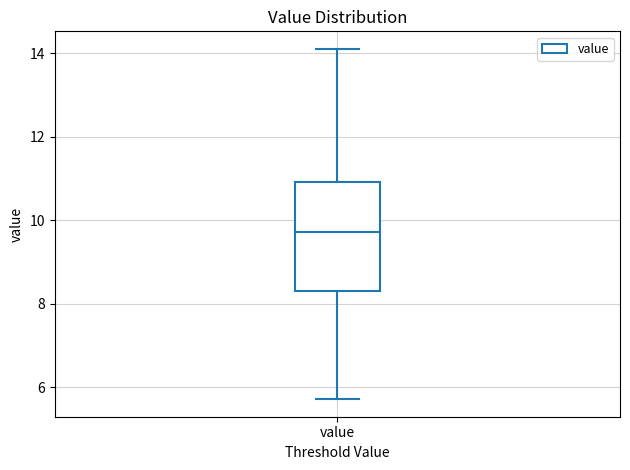

Read this box plot against the y-axis: the position of the median line, the range covered by the box, and the ends of both whiskers. The values are not printed on the chart, so give them approximately, as read against the axis.

median 9.8, box 8.4 to 11.0, whiskers 5.8 to 14.2